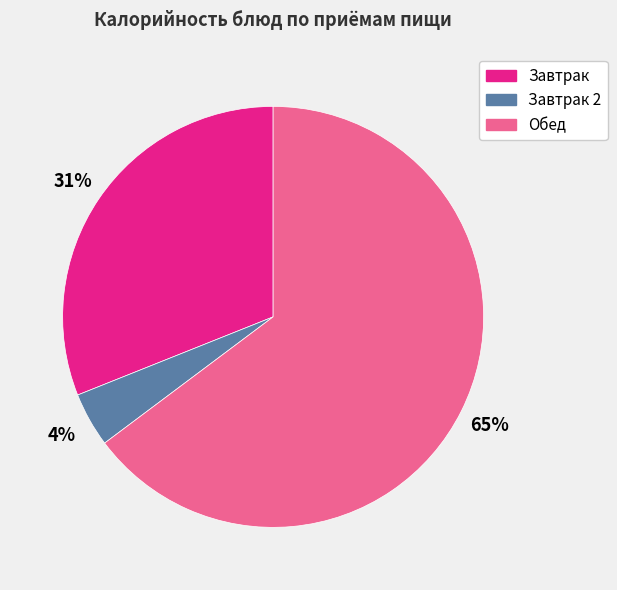

To the nearest percent, what is the average slice percentage?

33%